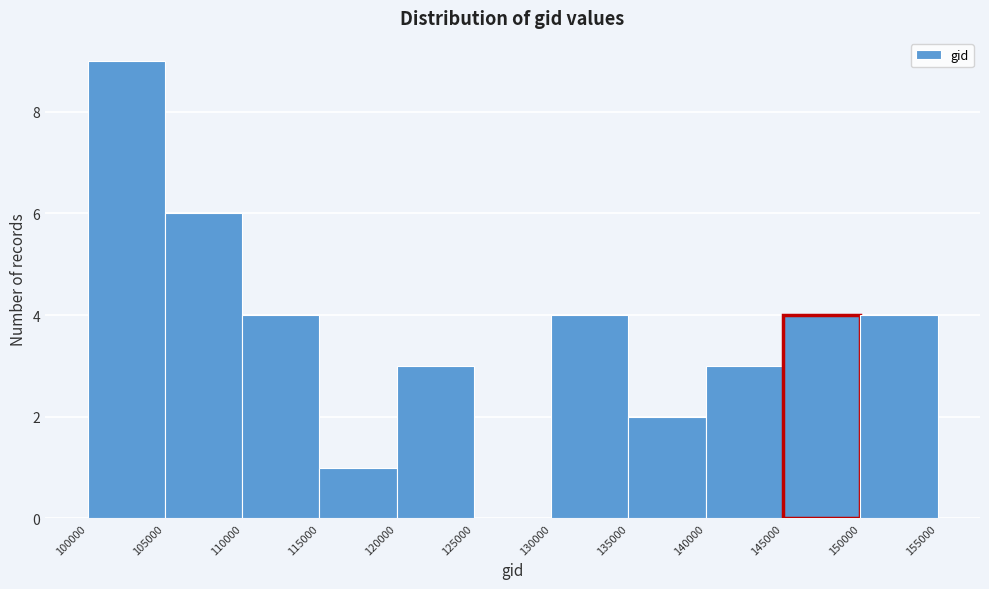

Which range on the x-axis has the tallest bar?

100000 to 105000